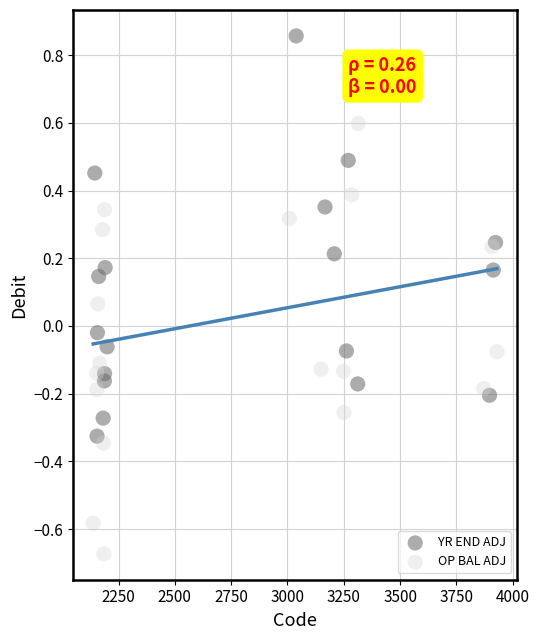

Which series reaches the minimum Y coordinate?

OP BAL ADJ